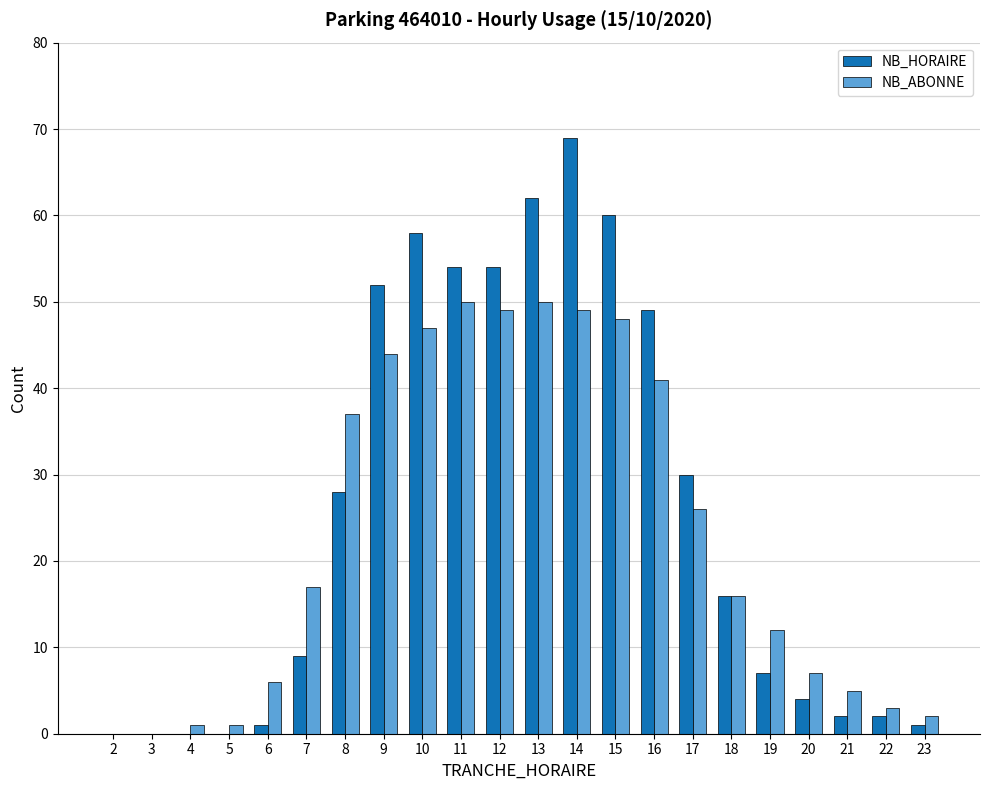

Which series changed the most between 3 and 14?

NB_HORAIRE